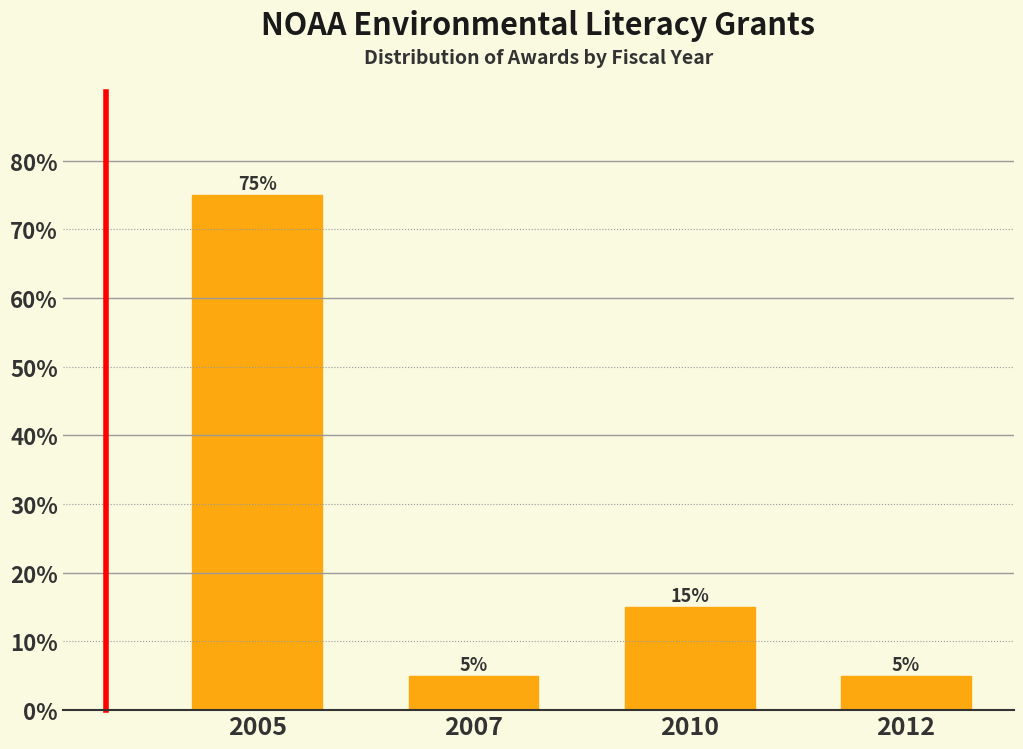

Reading left to right, what are all the values shown in this chart?

75	5	15	5